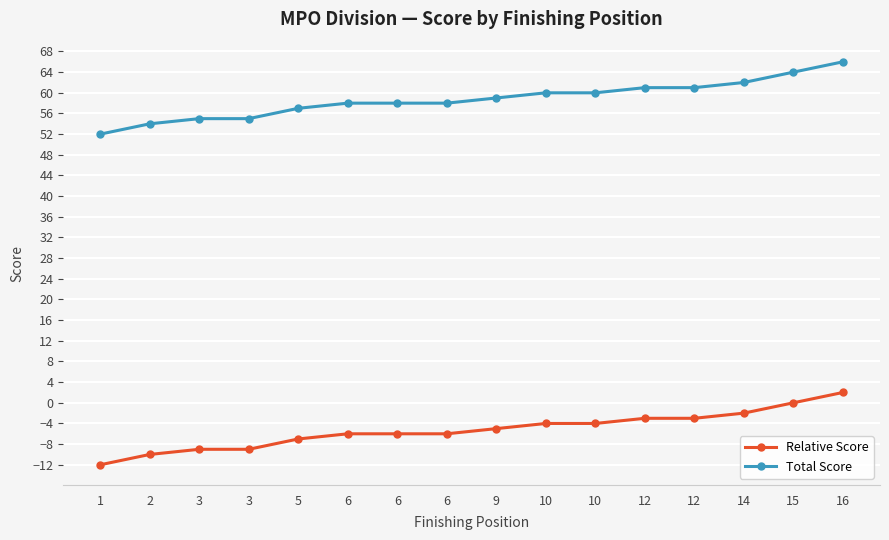

What is the greatest value displayed?

66